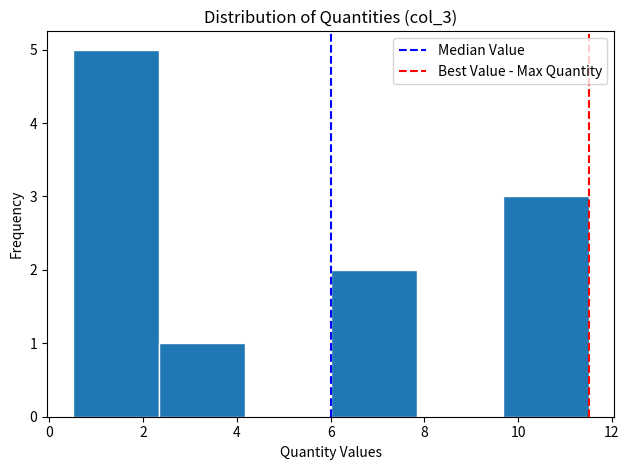

Reading left to right, transcribe this chart: for each bar, give the range it covers on the x-axis and its height. Neither the bar edges nor the heights are printed on the chart, so give them approximately, as read against the axes.

0.6 to 2.4: 5
2.4 to 4.2: 1
4.2 to 6.0: 0
6.0 to 7.8: 2
7.8 to 9.6: 0
9.6 to 11.6: 3